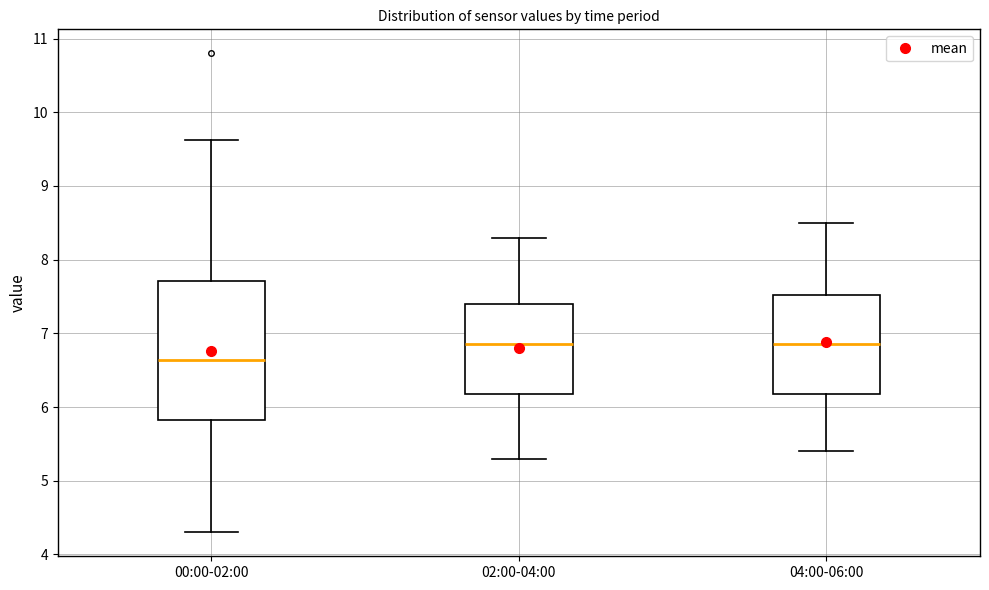

Reading left to right, transcribe this box plot: for each box, give where its median line is, the range the box spans, and where its two whiskers end, as read against the y-axis. The values are not printed on the chart, so give them approximately, as read against the axis.

00:00-02:00: median 6.6, box 5.8 to 7.7, whiskers 4.3 to 9.6
02:00-04:00: median 6.9, box 6.2 to 7.4, whiskers 5.3 to 8.3
04:00-06:00: median 6.9, box 6.2 to 7.5, whiskers 5.4 to 8.5